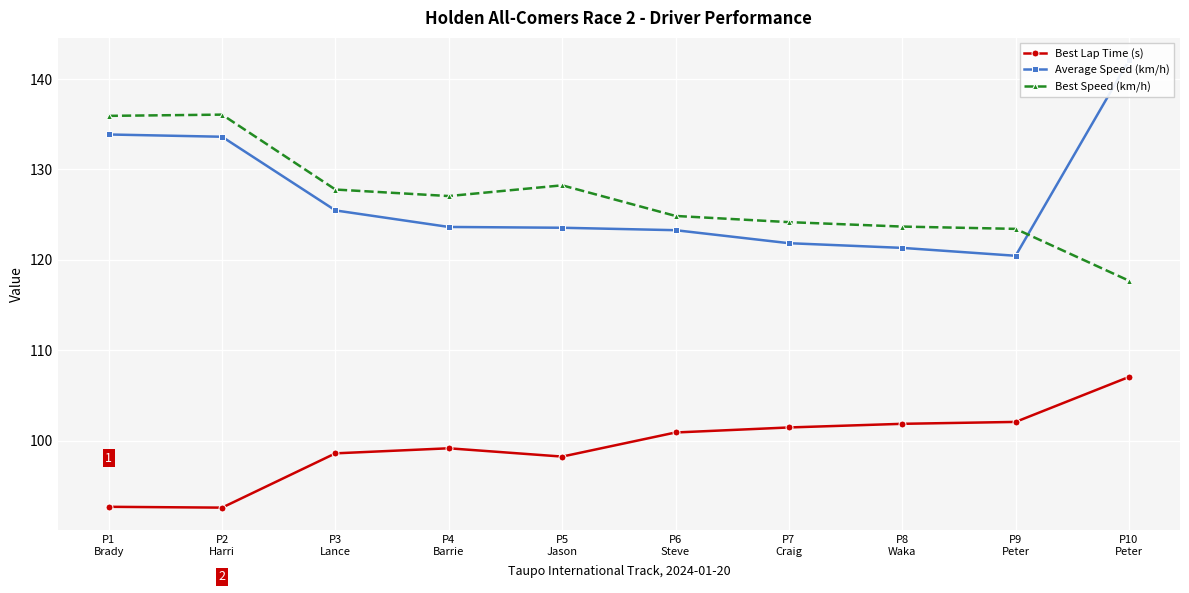

Is this an area chart (filled region under the line)?

No